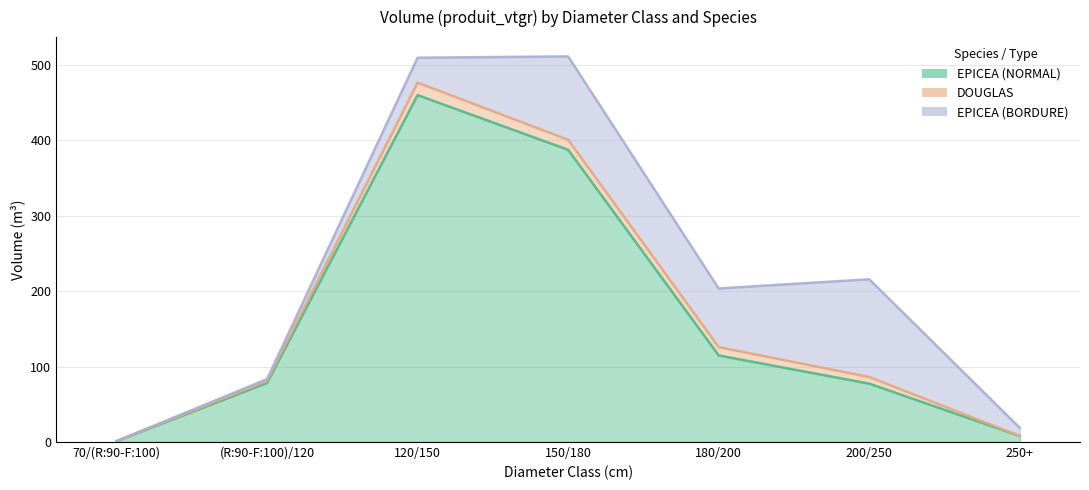

Where is the first local minimum for EPICEA (BORDURE)?

180/200